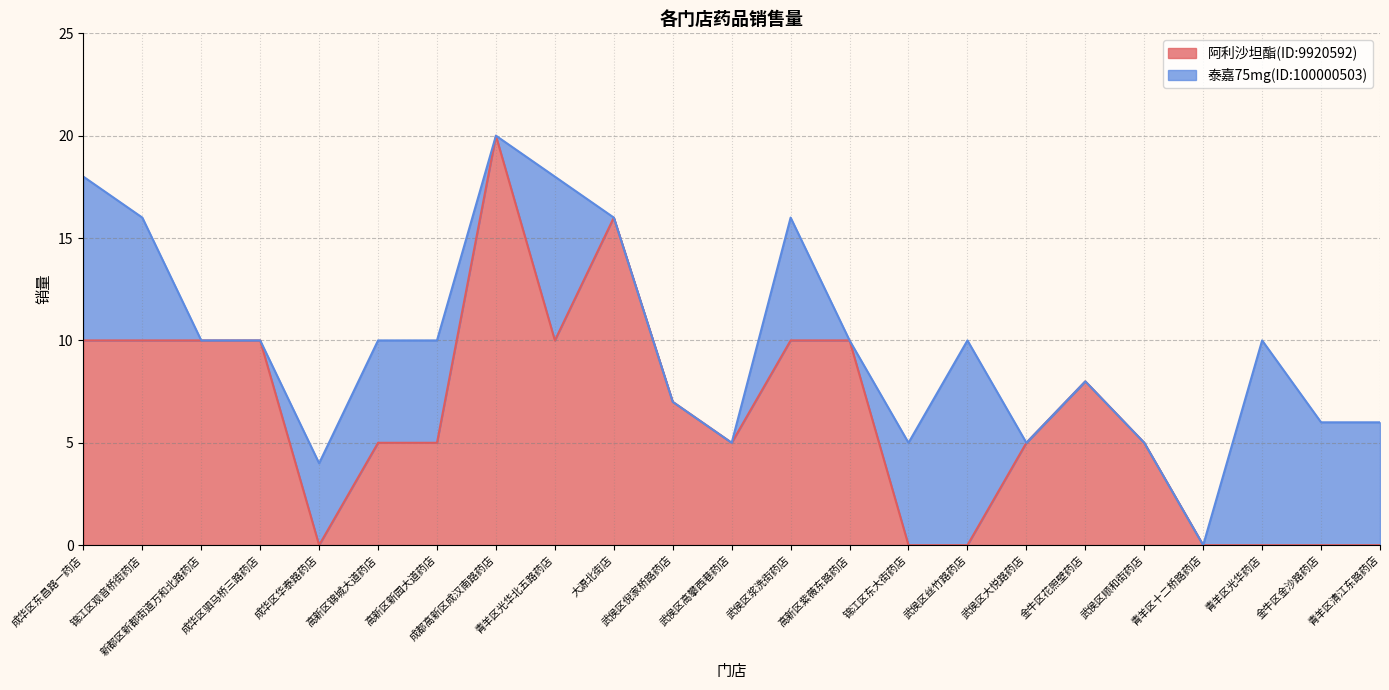

What is the change in value from 高新区新园大道药店 to 金牛区金沙路药店?

-5